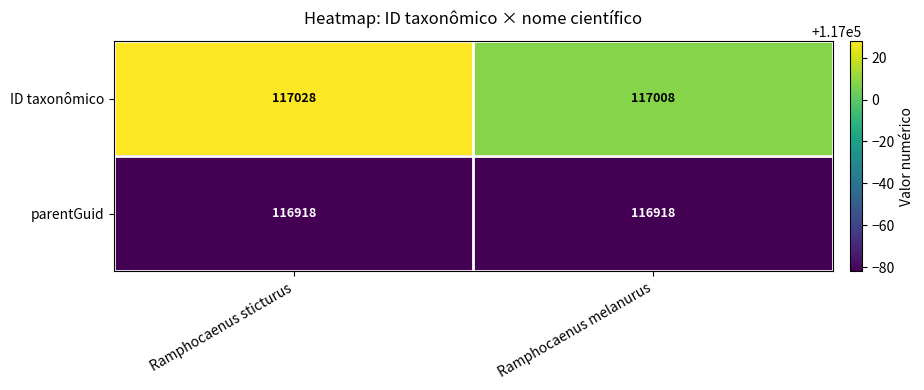

True or false: ID taxonômico has a value of 117008 at Ramphocaenus melanurus.

True